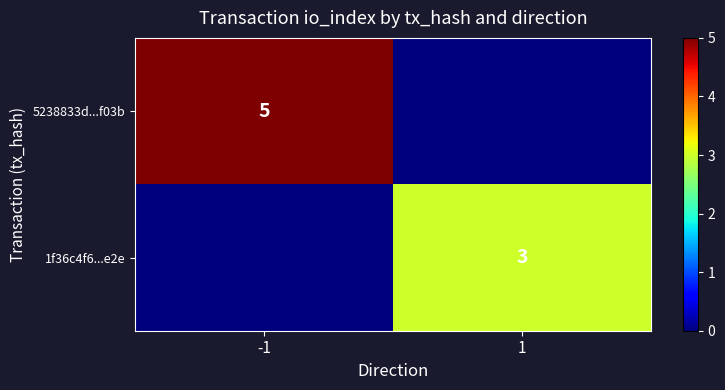

At which category is the sum across all series the highest?

-1